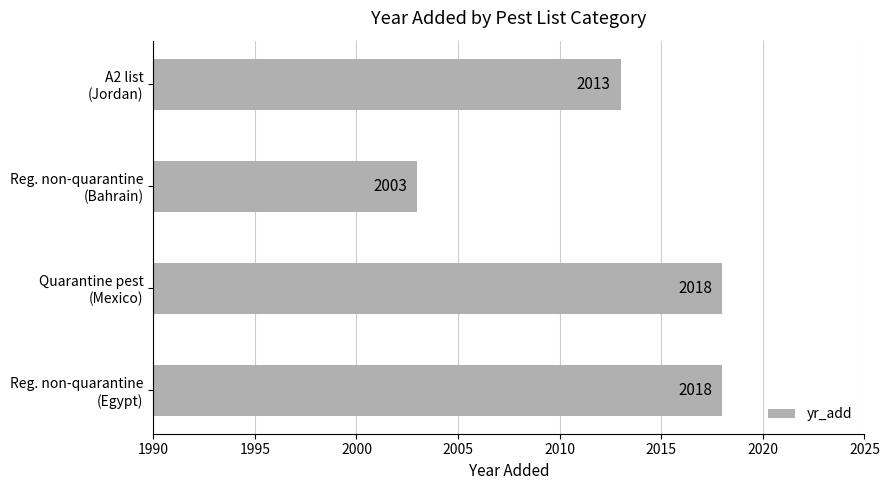

What is the sum of all values?

8052